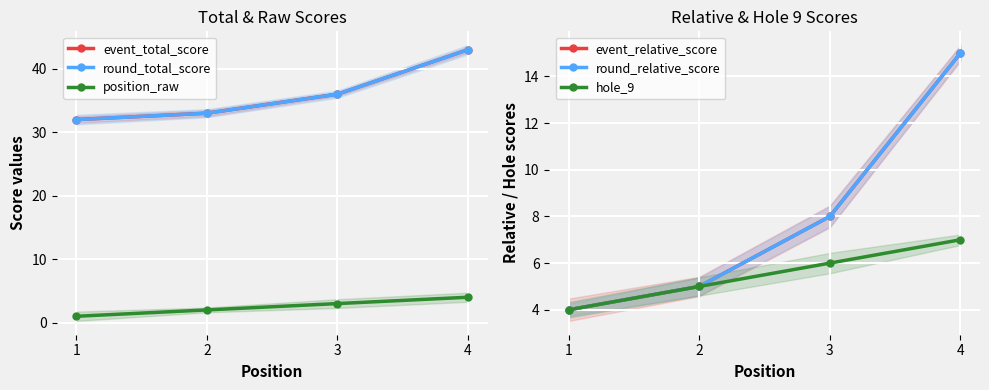

True or false: round_total_score and position_raw cross at least once.

False